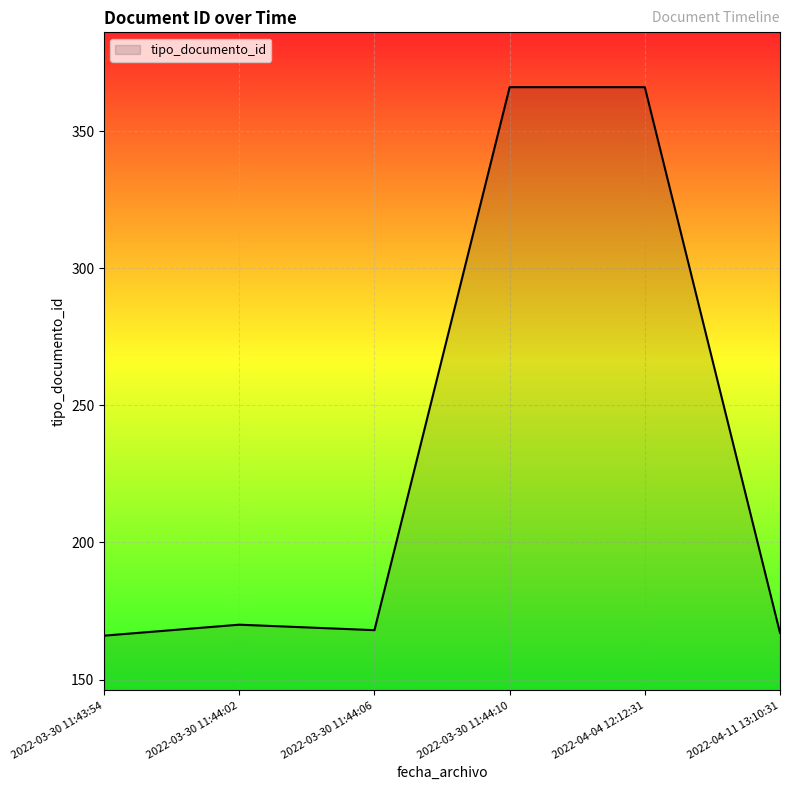

True or false: there are more than 0 points higher than both neighbors.

True